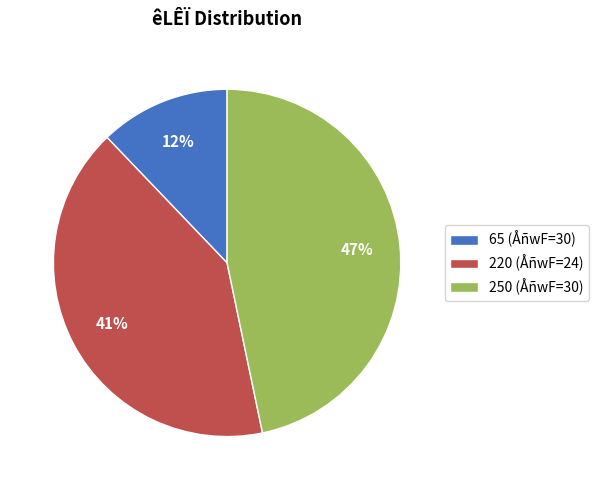

Do 220 (ÅñwF=24) and 250 (ÅñwF=30) together represent more than half of the pie?

Yes